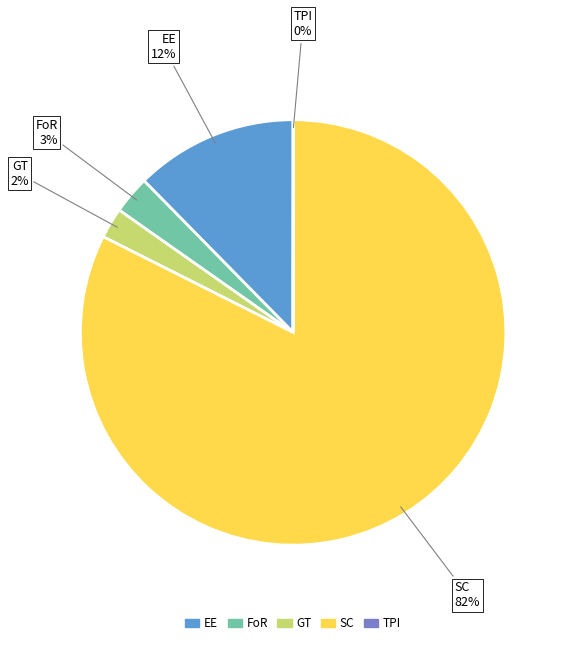

Is there any slice that represents more than half of the pie?

Yes